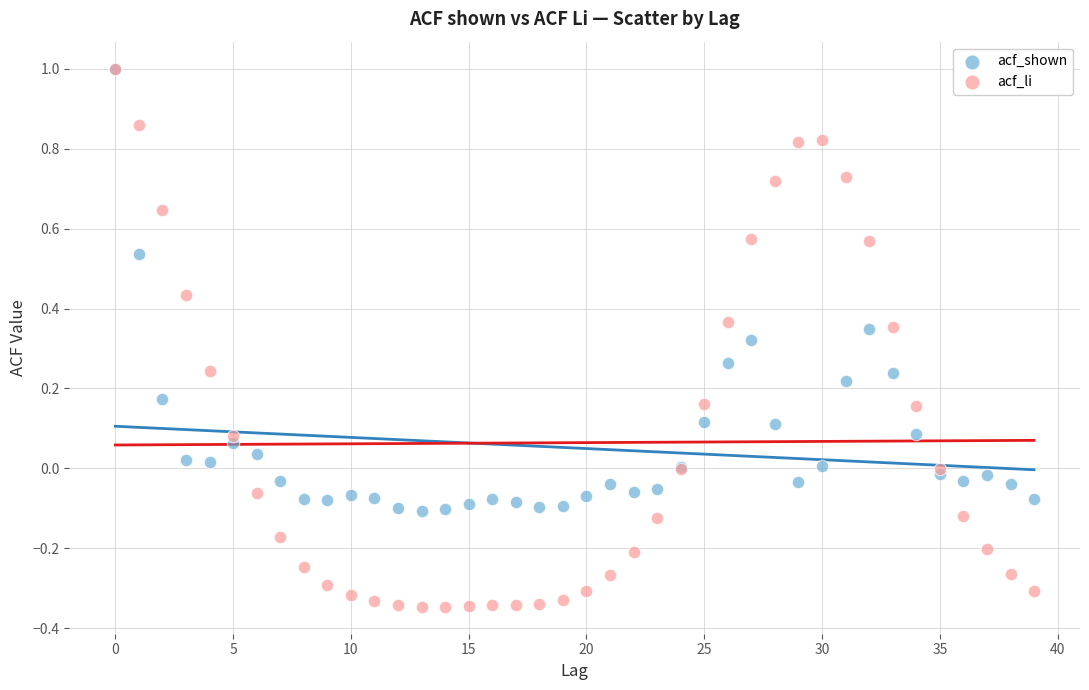

Which series has the widest spread of Y values?

acf_li